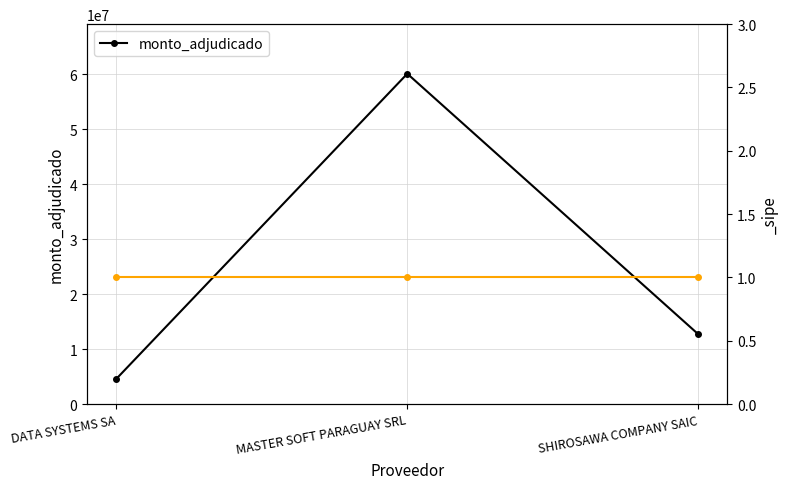

True or false: the data shows 60135210 at MASTER SOFT PARAGUAY SRL.

True